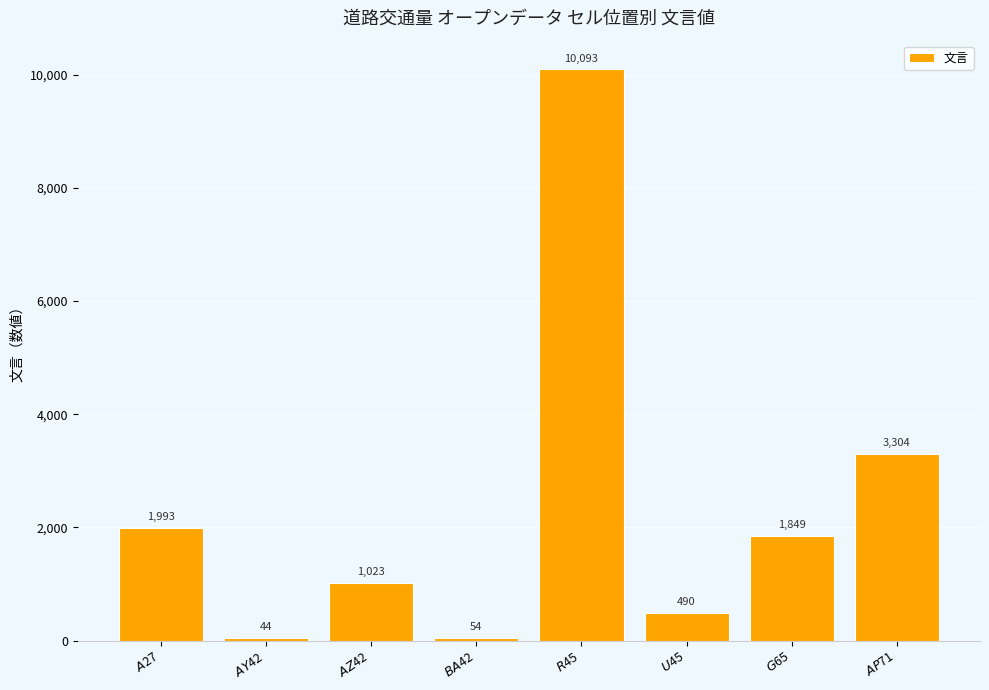

Reading left to right, list all the values displayed in this chart.

1993	44	1023	54	10093	490	1849	3304